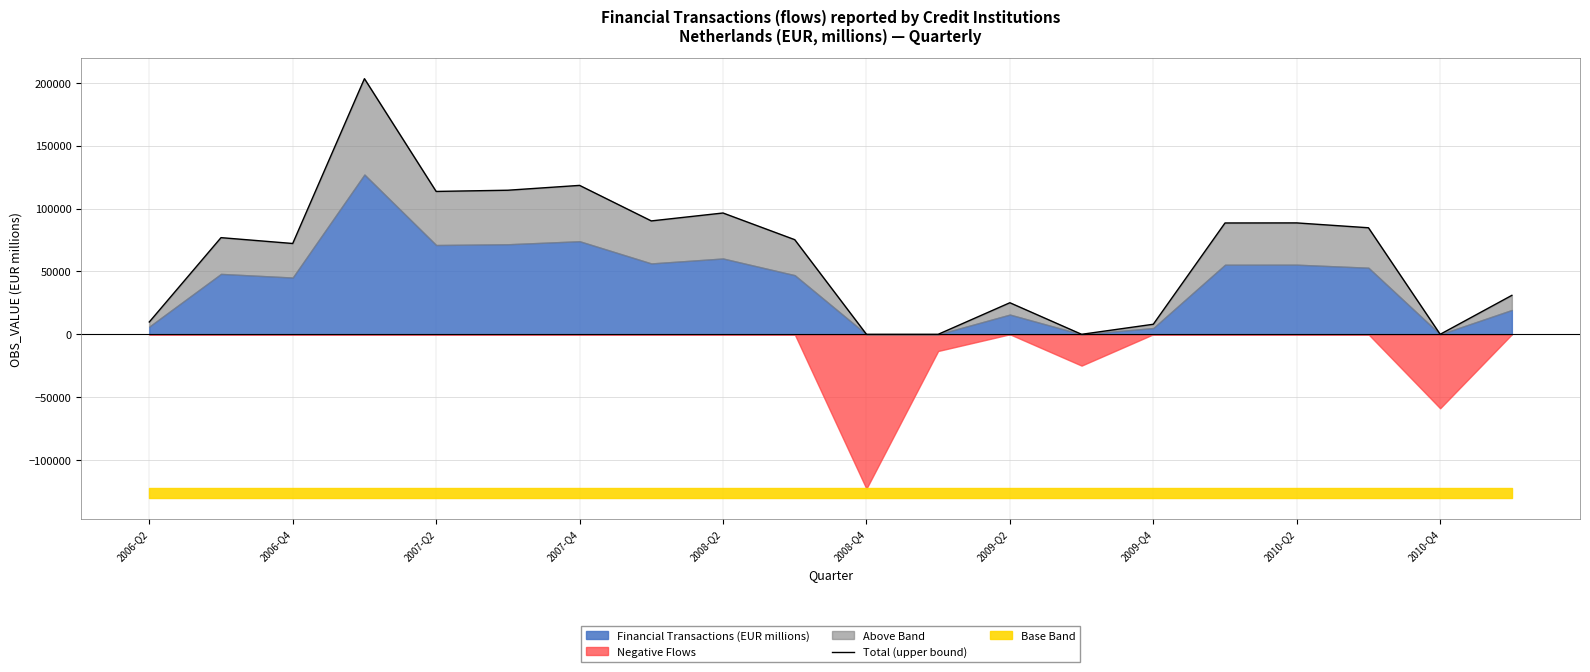

What is the difference between the maximum and second lowest values?

203199.3